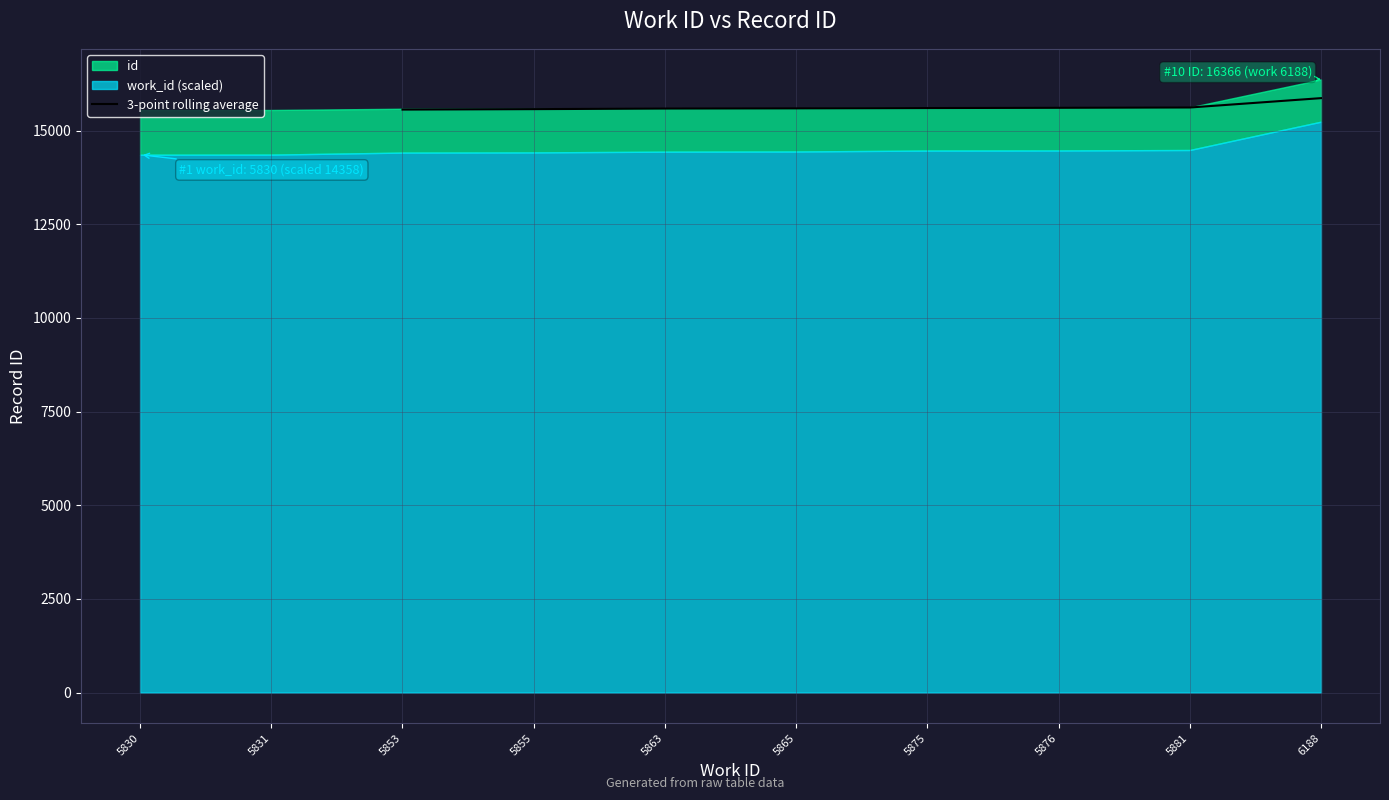

How many lines are shown in the chart?

1